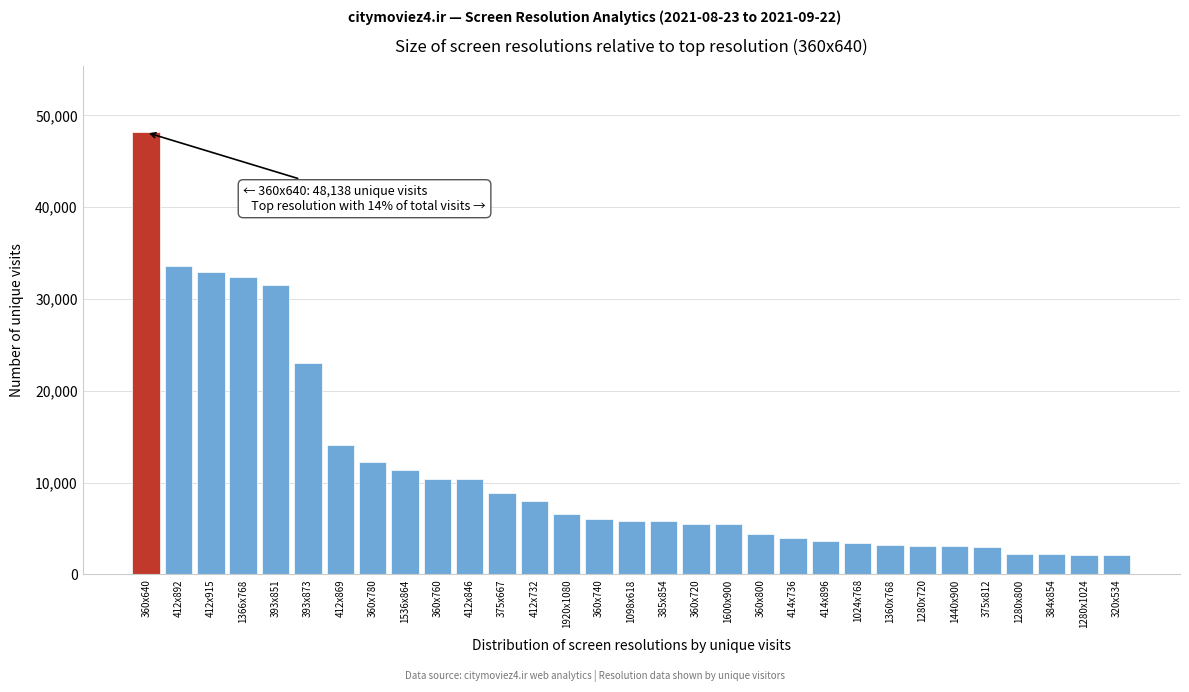

What is the difference between the maximum and minimum values?

46079